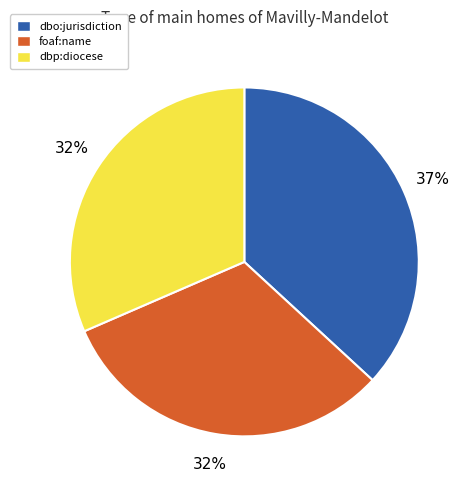

Which category has the biggest portion of the pie?

dbo:jurisdiction